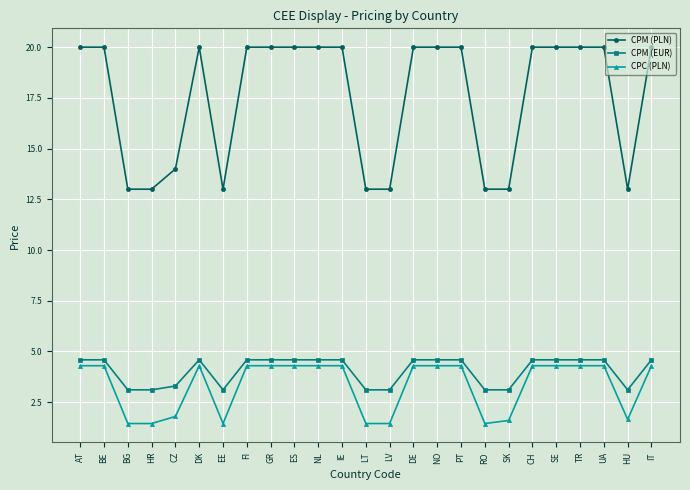

True or false: CPM (EUR) and CPM (PLN) cross at least once.

False